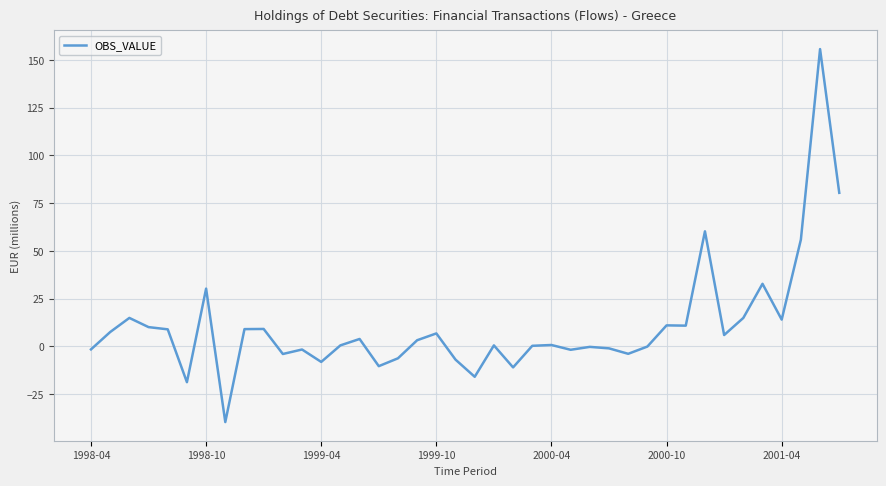

What is the smallest value displayed?

-39.6